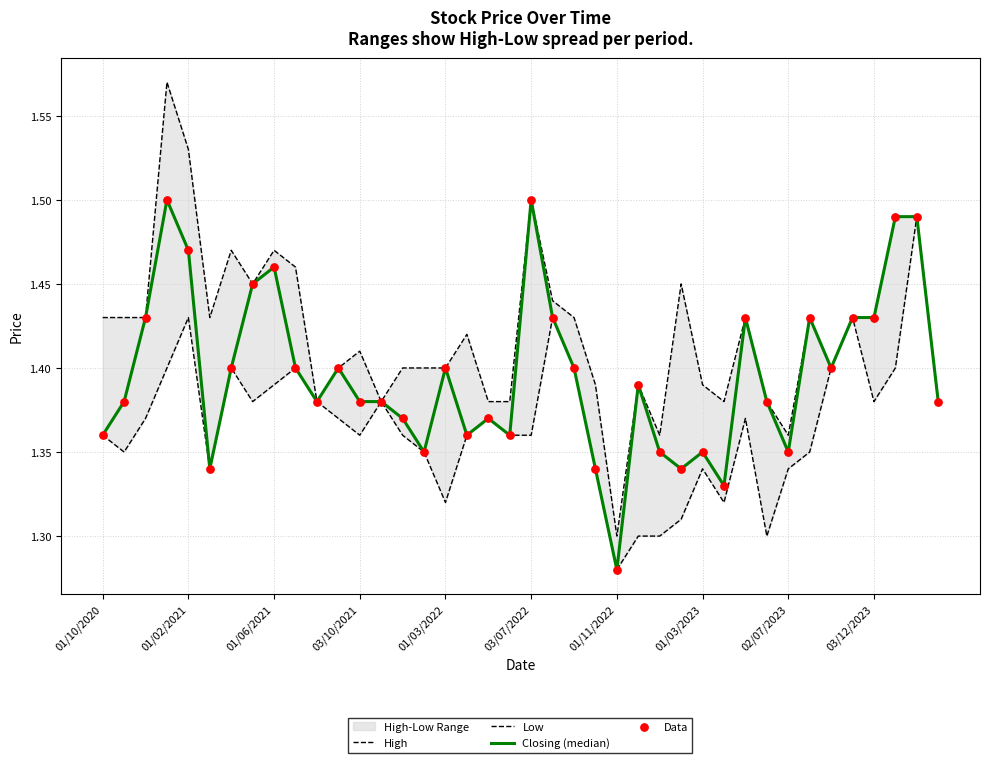

What is the total value across all series at 26?

5.4